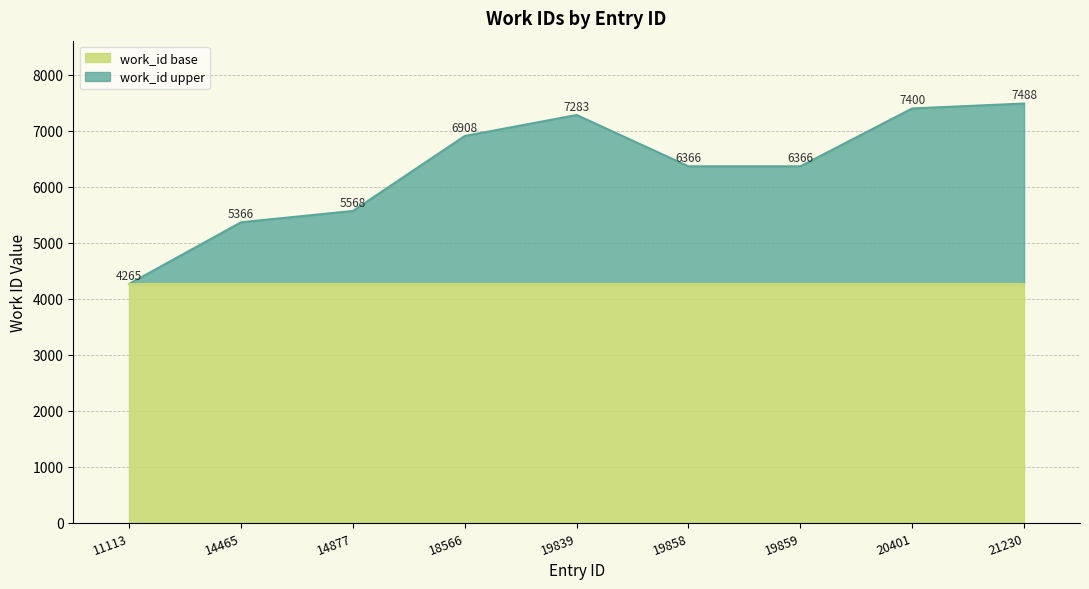

Reading left to right, transcribe all the data shown in this chart.

4265	5366	5568	6908	7283	6366	6366	7400	7488